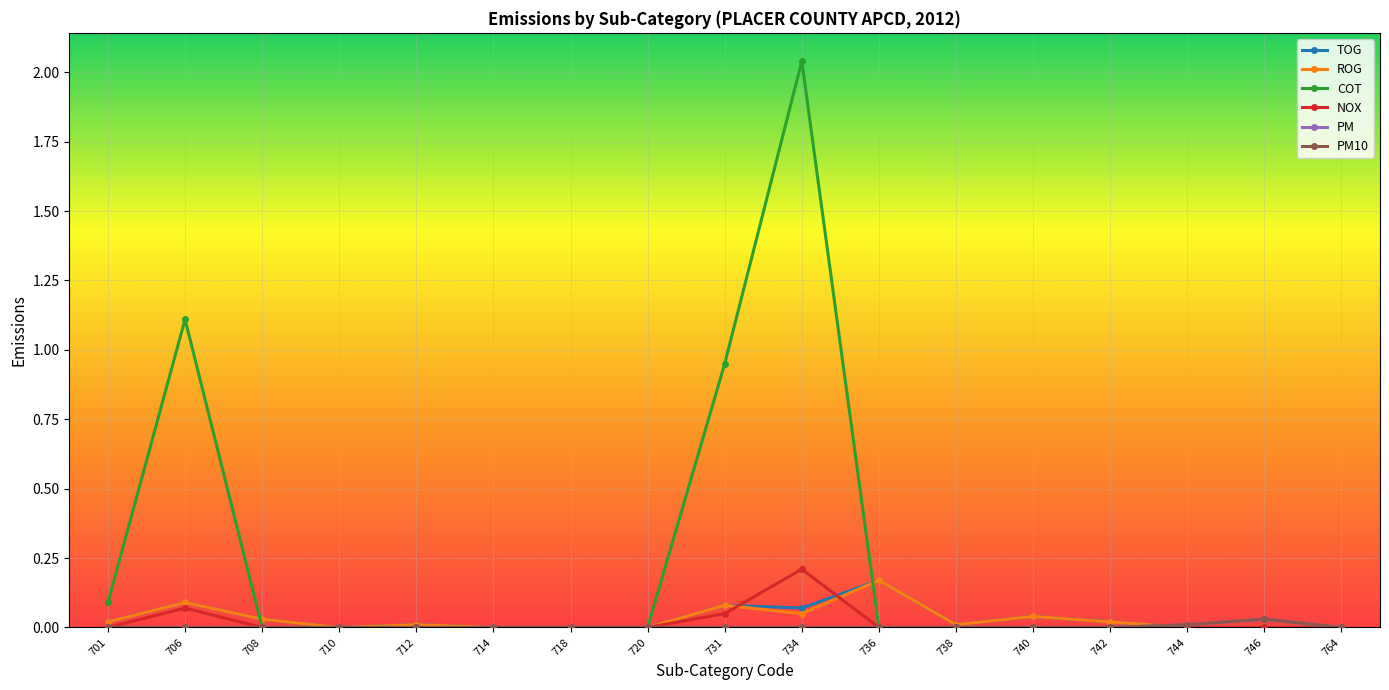

Is it true that ROG equals 0.0 at 742?

True